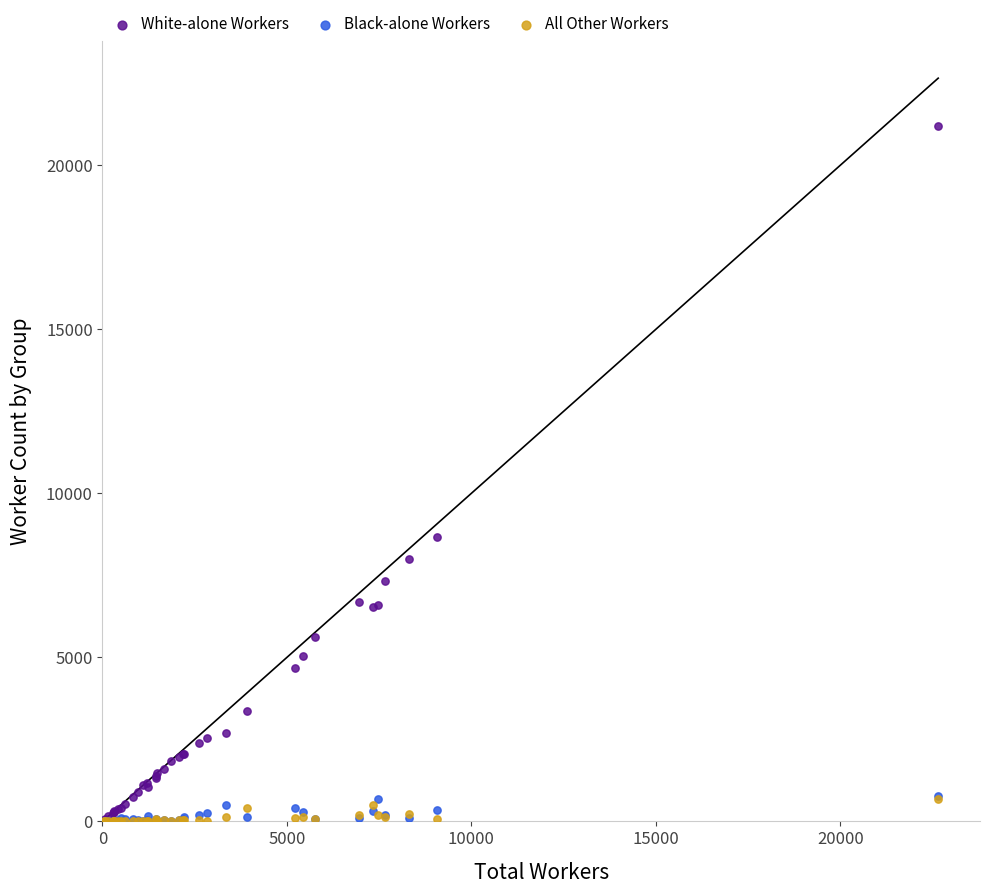

Which series reaches the maximum Y coordinate?

White-alone Workers